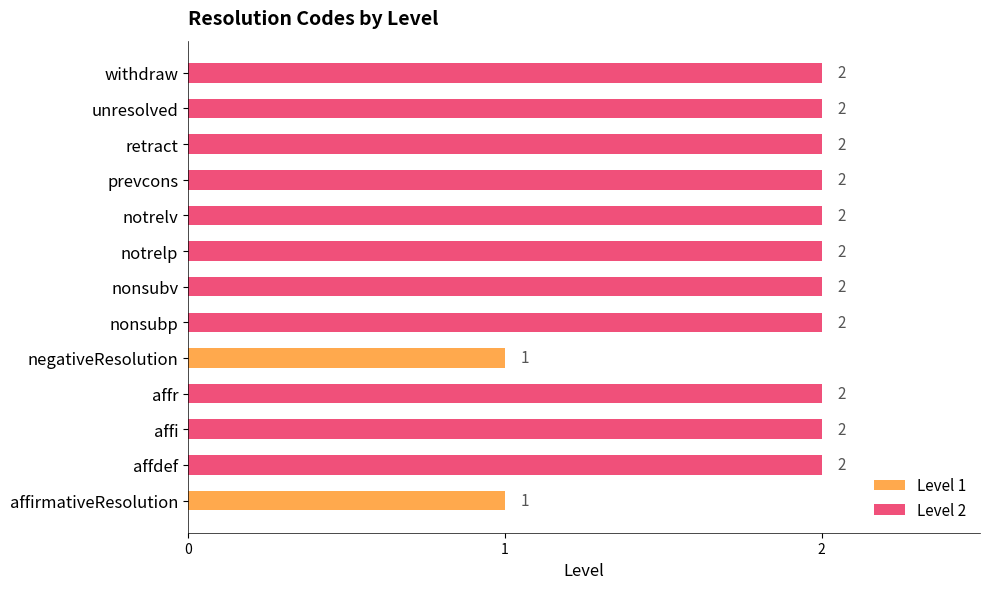

What is the change in value from negativeResolution to retract?

+1